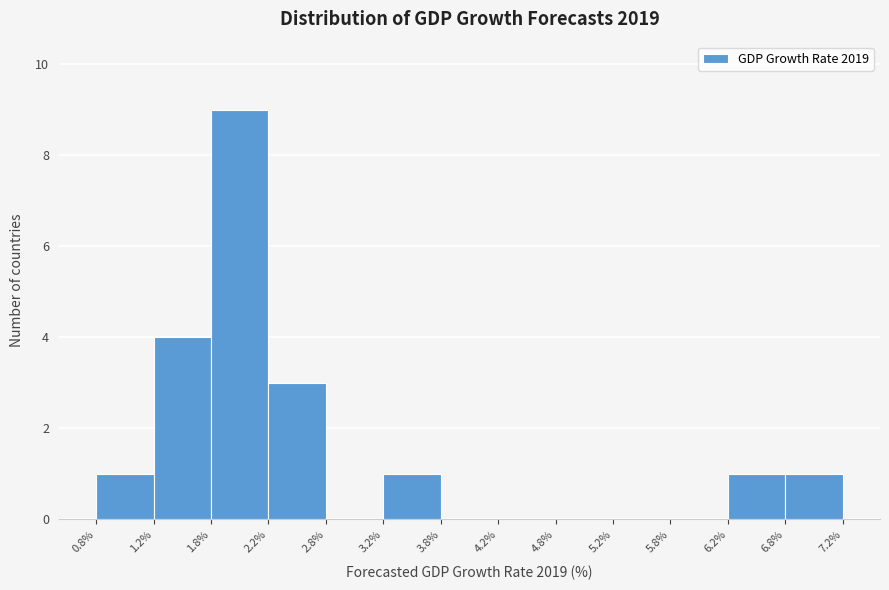

Reading left to right, transcribe this chart: for each bar, give the range it covers on the x-axis and its height. The values are not printed on the chart, so give them approximately, as read against the axis.

0.8% to 1.2%: 1
1.2% to 1.8%: 4
1.8% to 2.2%: 9
2.2% to 2.8%: 3
2.8% to 3.2%: 0
3.2% to 3.8%: 1
3.8% to 4.2%: 0
4.2% to 4.8%: 0
4.8% to 5.2%: 0
5.2% to 5.8%: 0
5.8% to 6.2%: 0
6.2% to 6.8%: 1
6.8% to 7.2%: 1